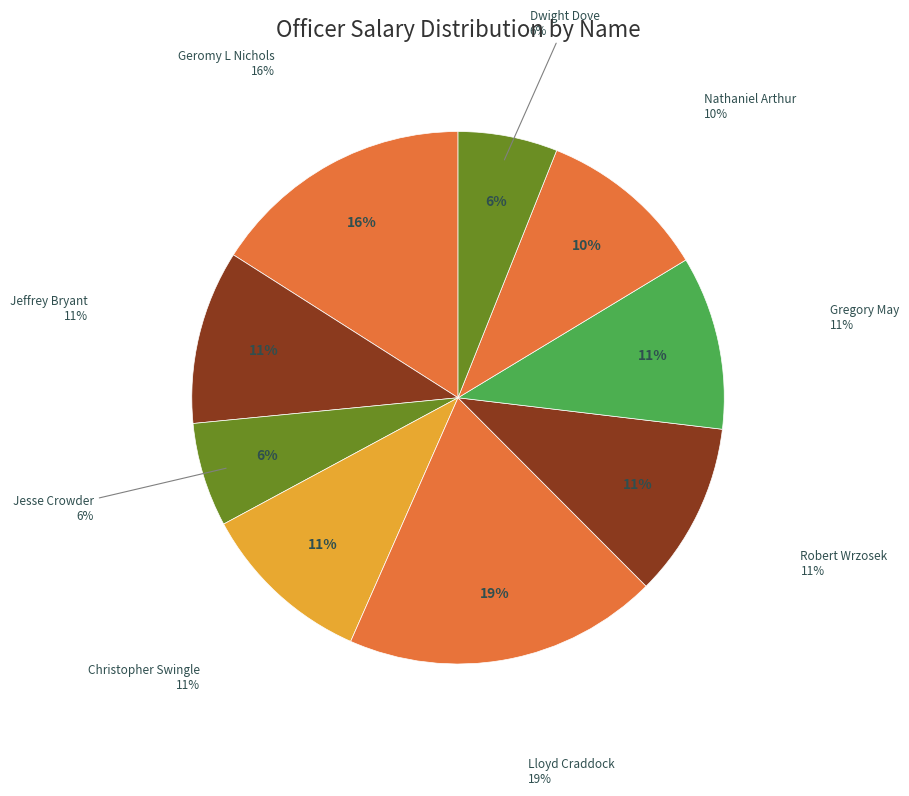

Rank the categories by value from highest to lowest.

Lloyd Craddock, Geromy L Nichols, Robert Wrzosek, Jeffrey Bryant, Gregory May, Christopher Swingle, Nathaniel Arthur, Jesse Crowder, Dwight Dove